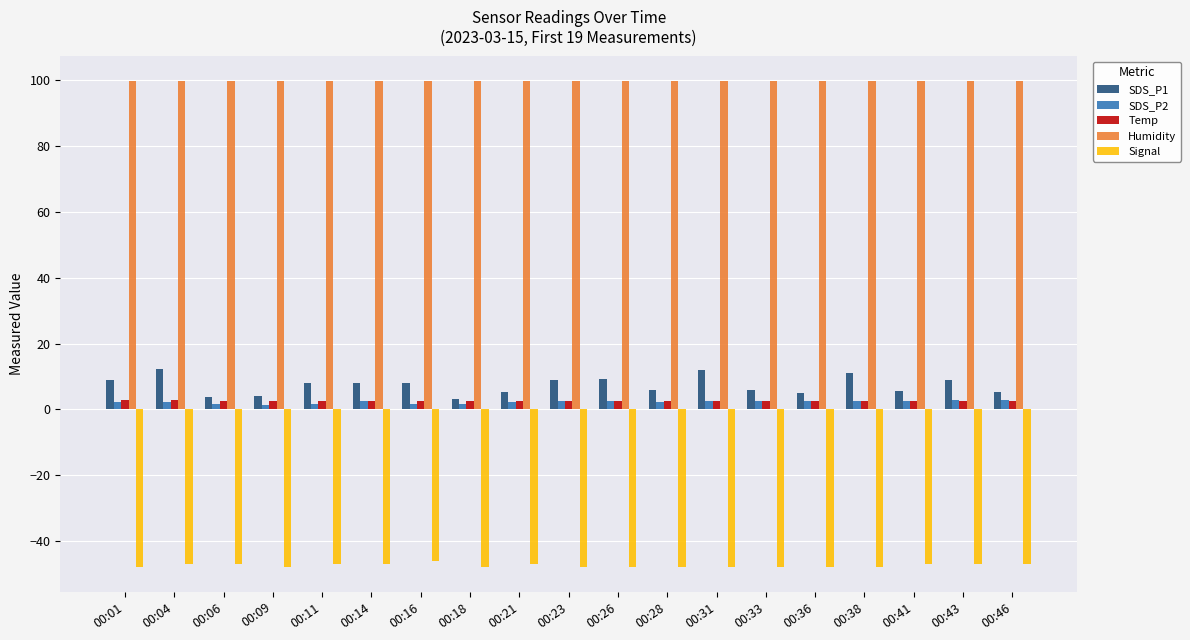

Which series has the largest total across all categories?

Humidity